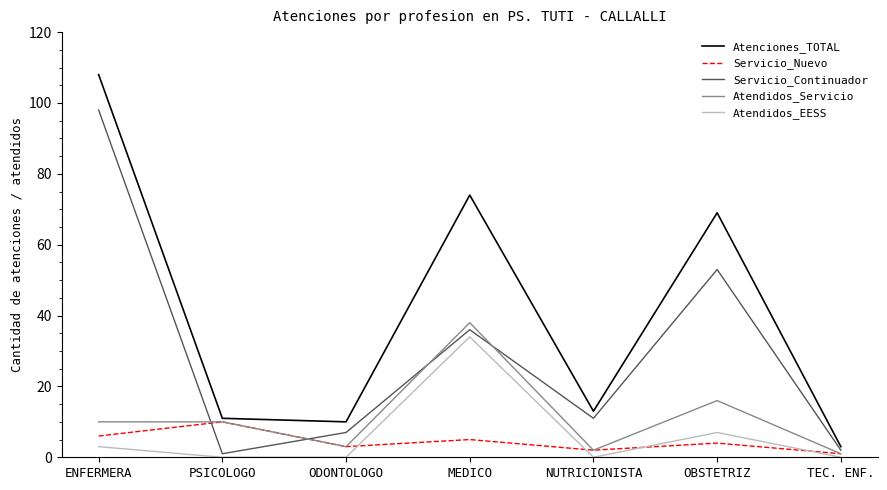

Which series has the widest spread of values?

Atenciones_TOTAL